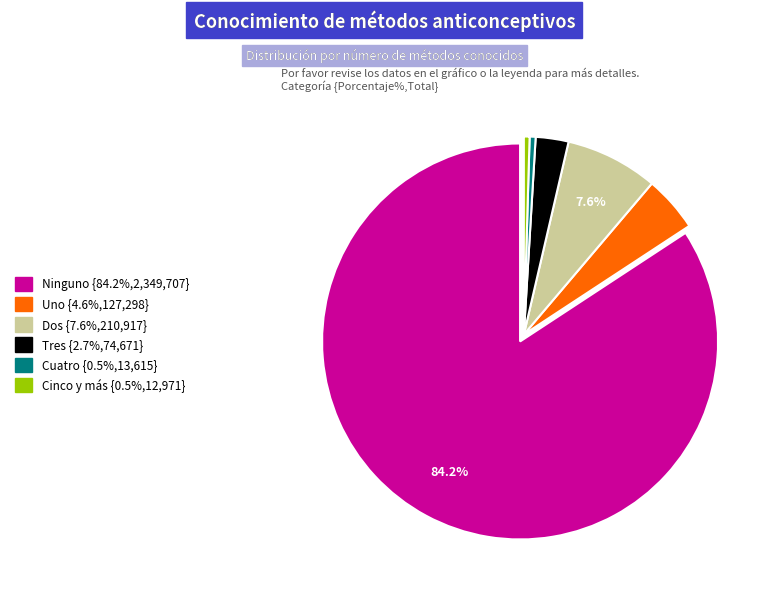

What is the ratio of the value at Dos to the value at Cinco y más?

16.3